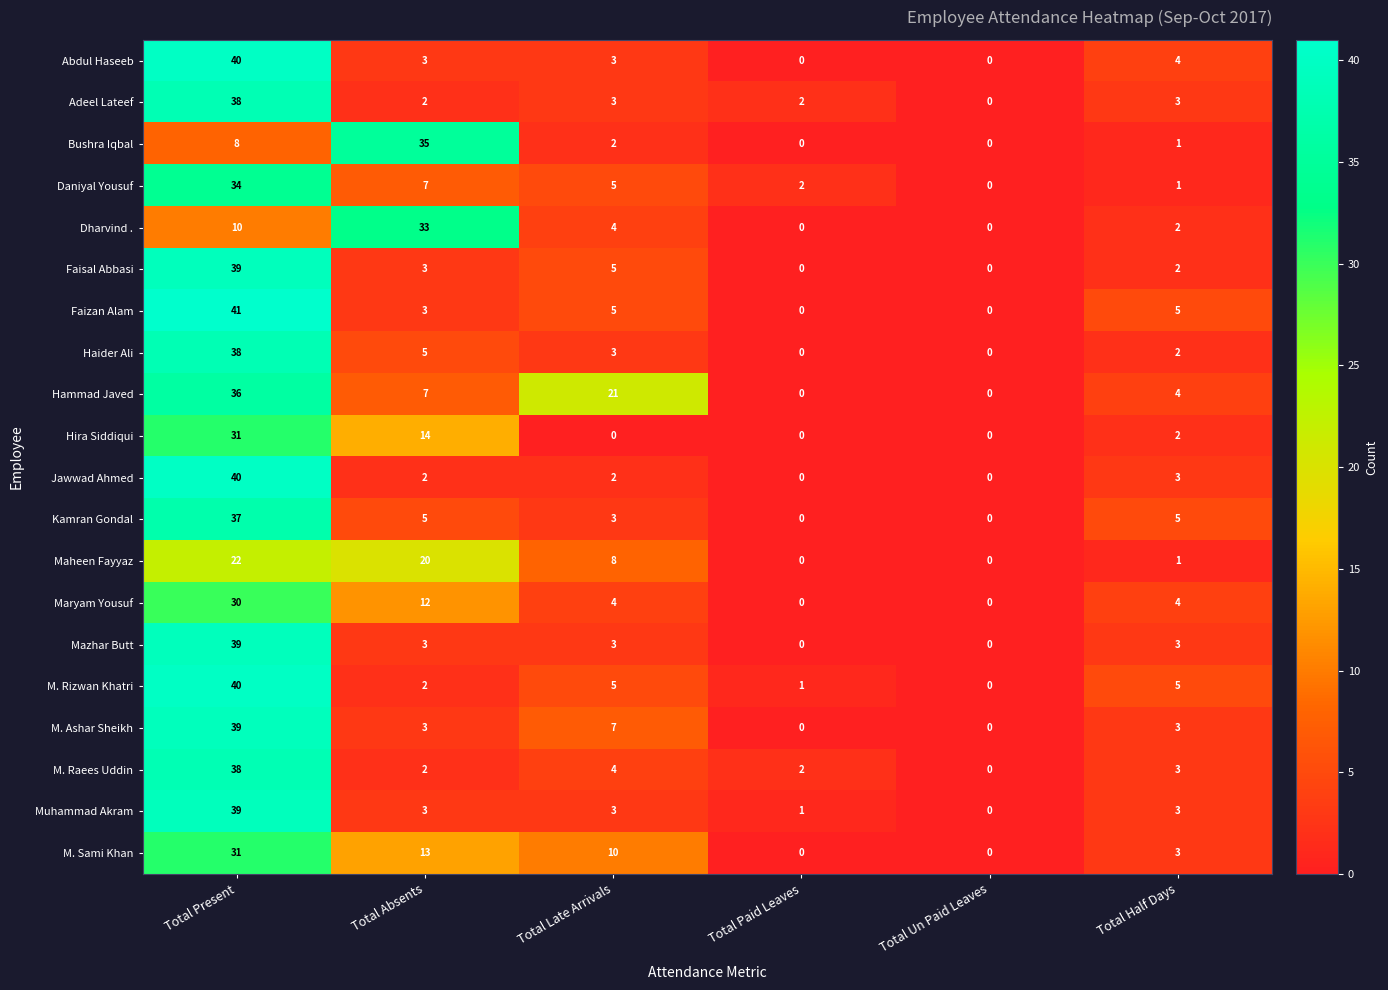

At which label does Jawwad Ahmed first exceed 2?

Total Present